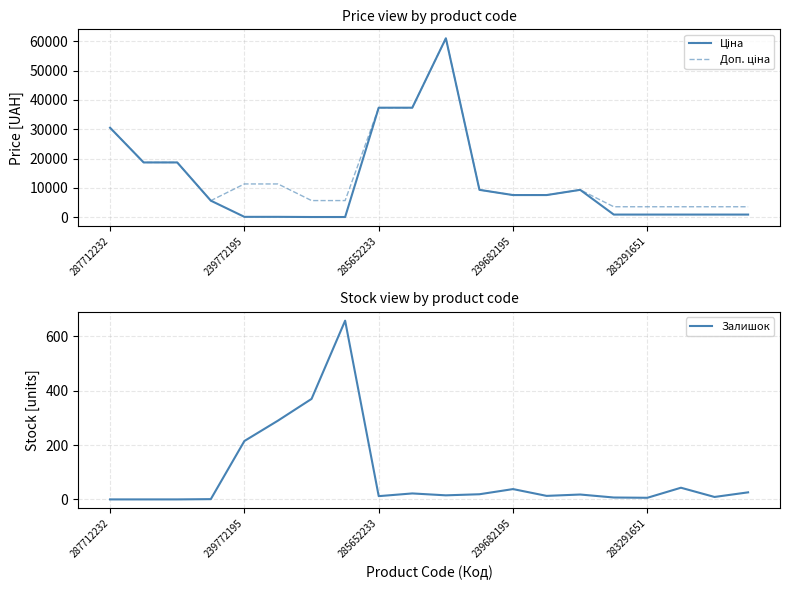

At which label is Доп. ціна closest to 32292?

287712232